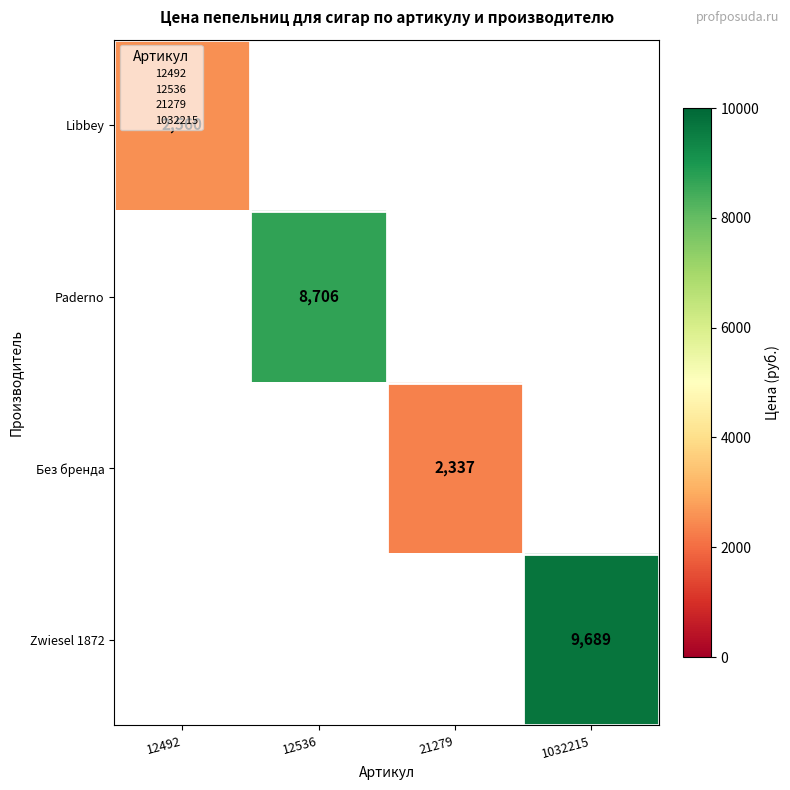

Rank the categories by Paderno value from highest to lowest.

12492, 12536, 21279, 1032215